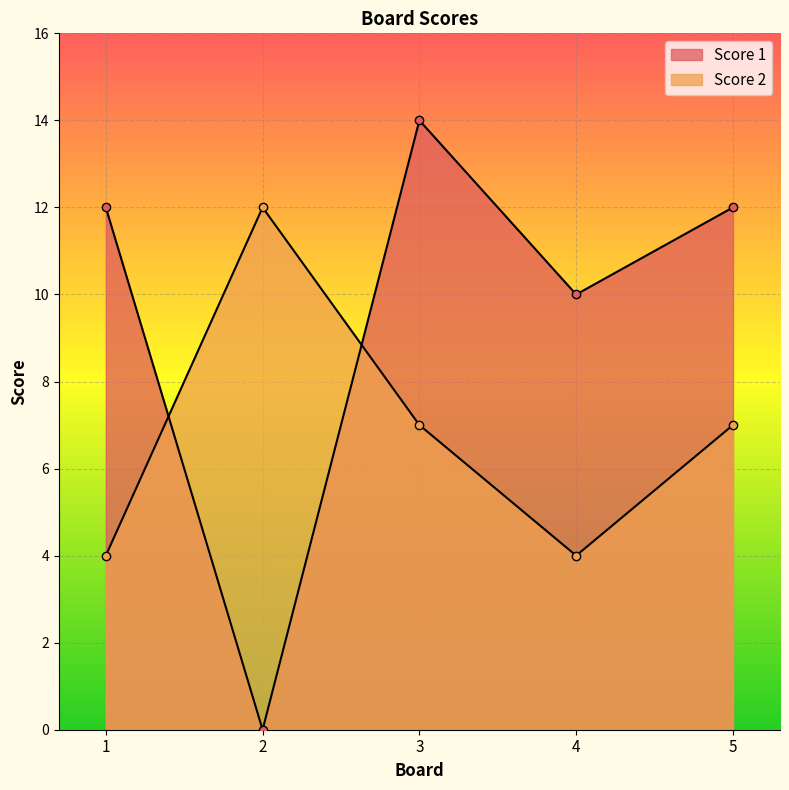

How many interior local valleys does the Score 1 series have?

2